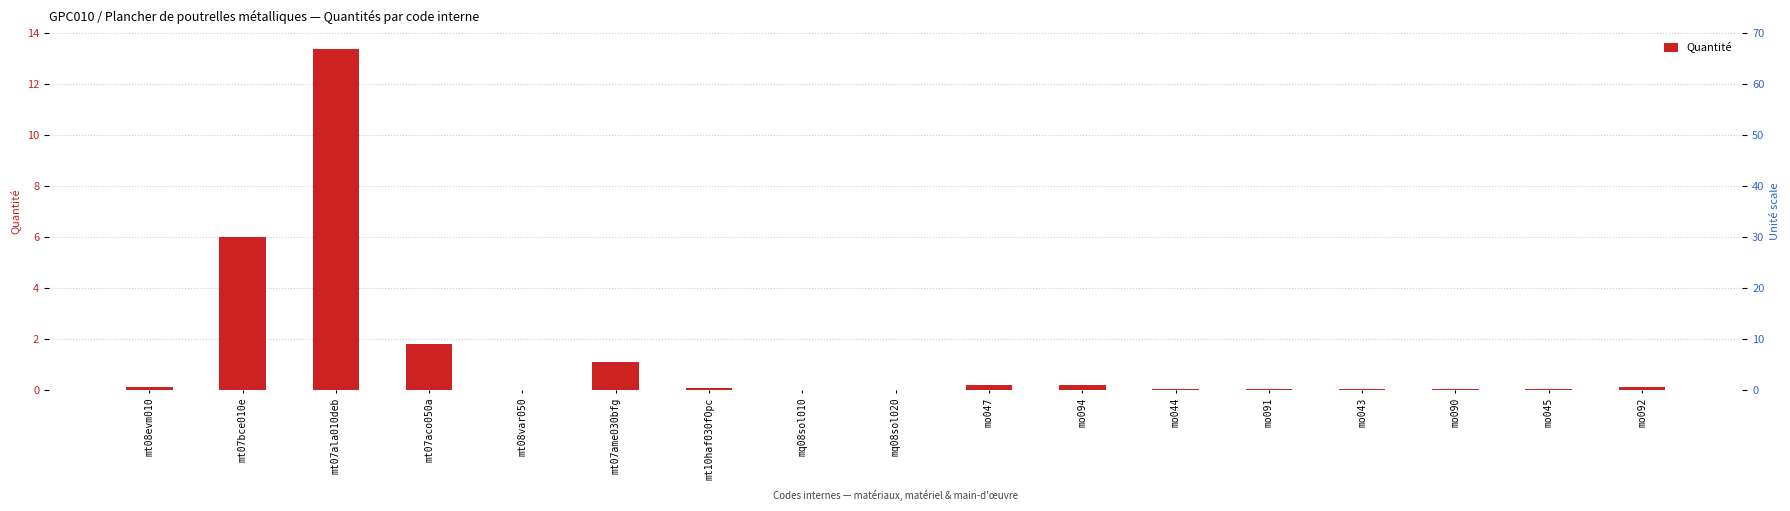

What is the change in value from mt10haf030fOpc to mq08sol020?

-0.1